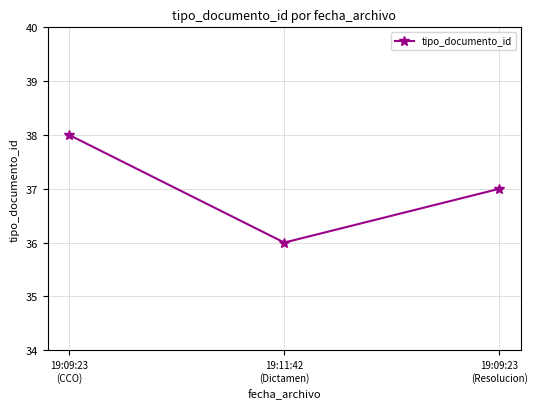

What is the difference between the values at 19:11:42
(Dictamen) and 19:09:23
(Resolucion)?

1